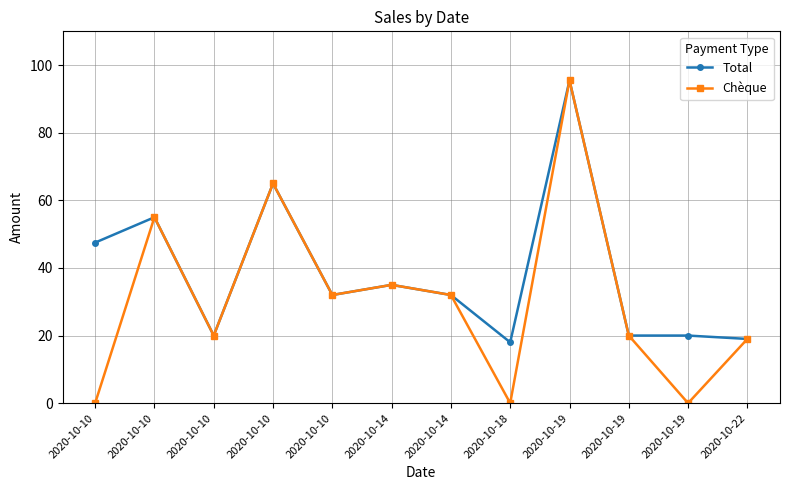

What is the difference between the Chèque values at 2020-10-10 and 2020-10-18?

32.0